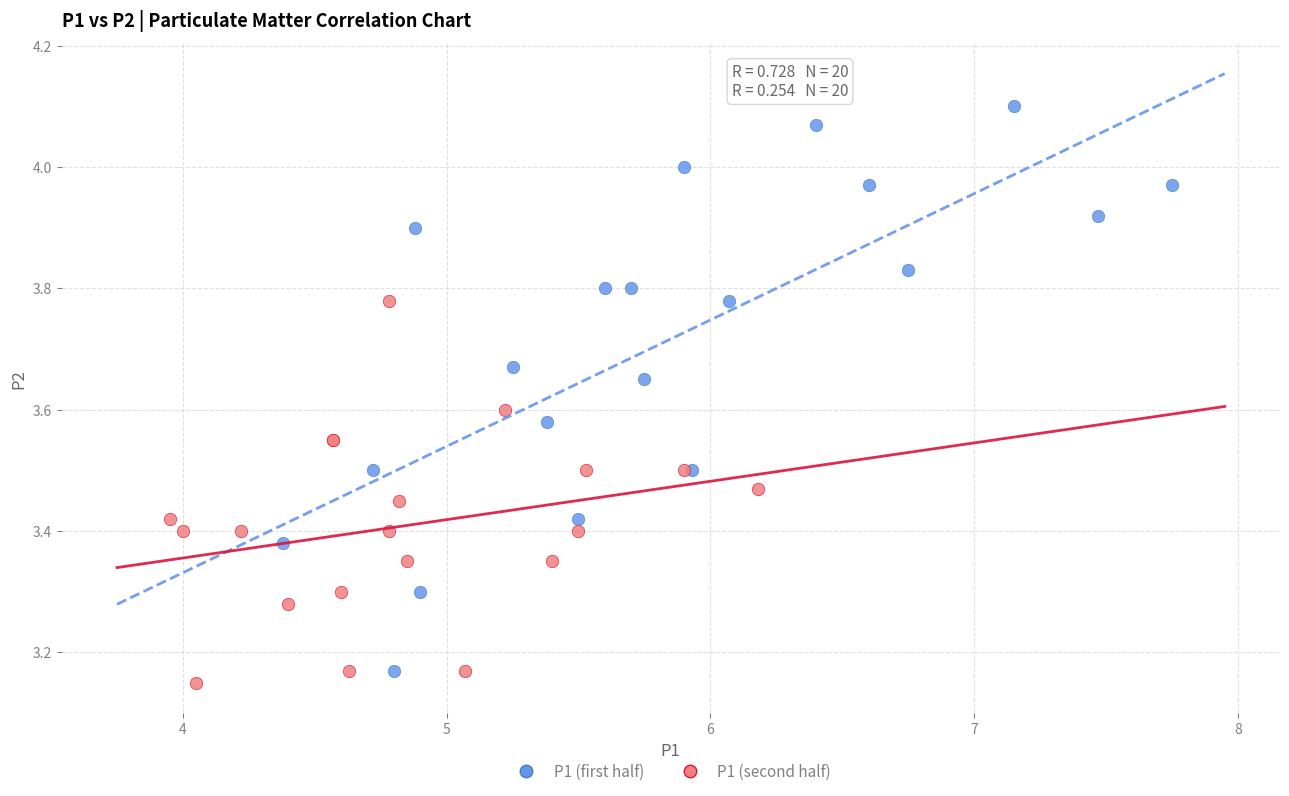

Which series reaches the maximum Y coordinate?

P1 (first half)